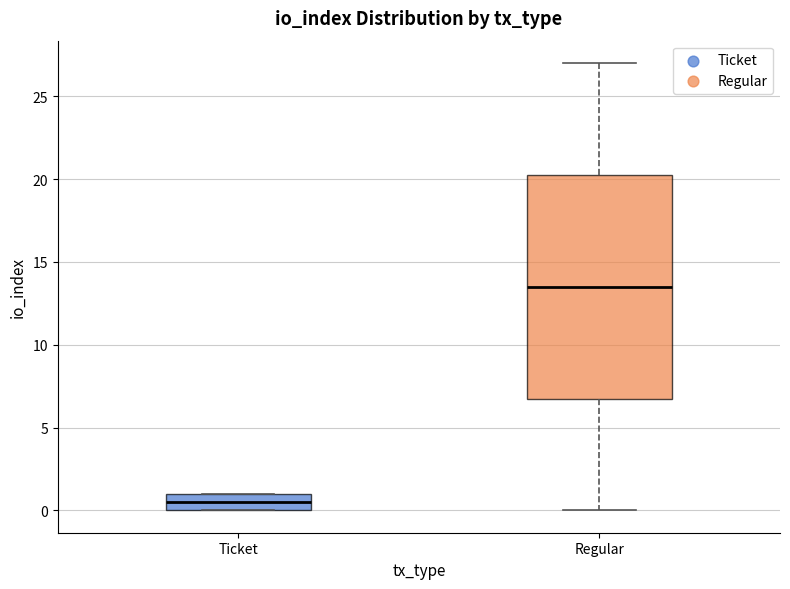

Reading left to right, read every box against the y-axis: the position of its median line, the range the box covers, and the ends of its whiskers. The values are not printed on the chart, so give them approximately, as read against the axis.

Ticket: median 0.5, box 0.0 to 1.0, whiskers 0.0 to 1.0
Regular: median 13.5, box 7.0 to 20.5, whiskers 0.0 to 27.0